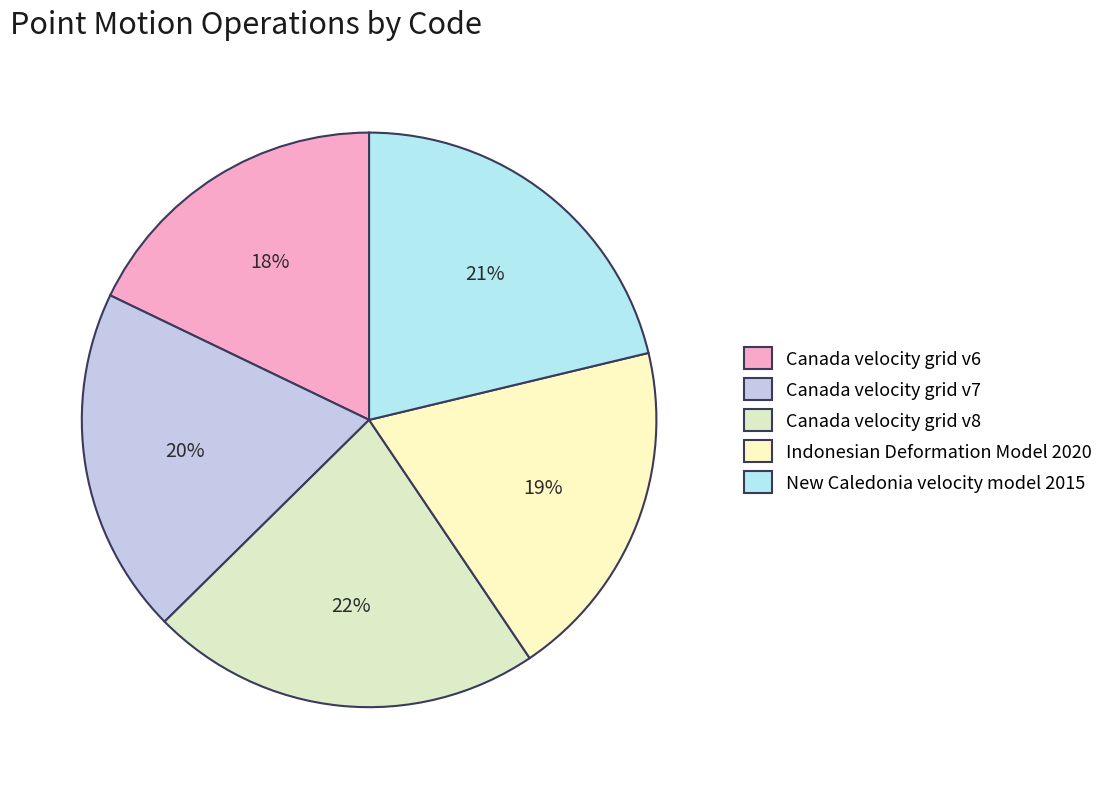

Does Indonesian Deformation Model 2020 account for over 50% of the chart?

No